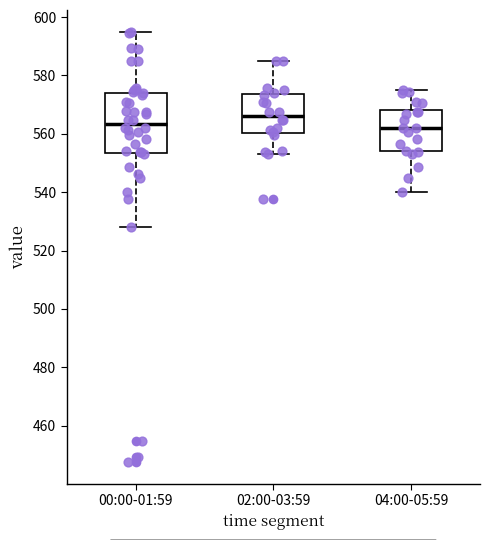

Comparing the boxes themselves (not the whiskers), which one is the tallest?

00:00-01:59